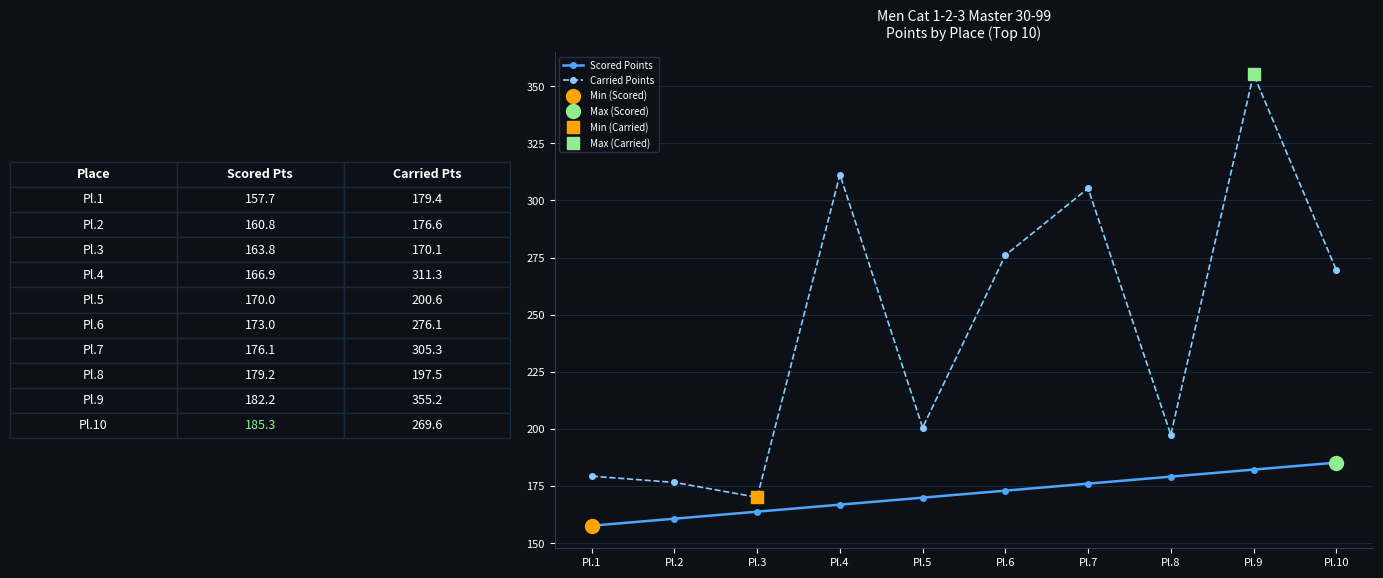

Rank the categories by Carried Points value from lowest to highest.

Pl.3, Pl.2, Pl.1, Pl.8, Pl.5, Pl.10, Pl.6, Pl.7, Pl.4, Pl.9